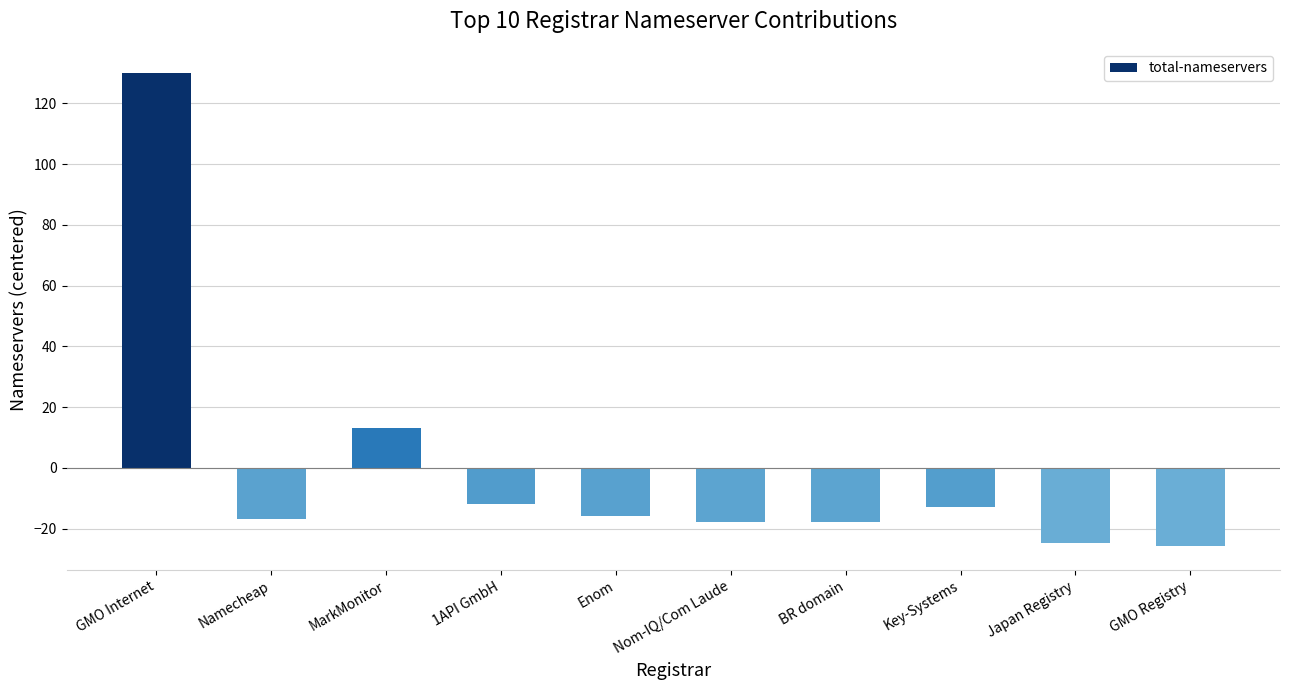

Reading left to right, what are all the values shown in this chart?

GMO Internet=130.2	Namecheap=-16.8	MarkMonitor=13.2	1API GmbH=-11.8	Enom=-15.8	Nom-IQ/Com Laude=-17.8	BR domain=-17.8	Key-Systems=-12.8	Japan Registry=-24.8	GMO Registry=-25.8